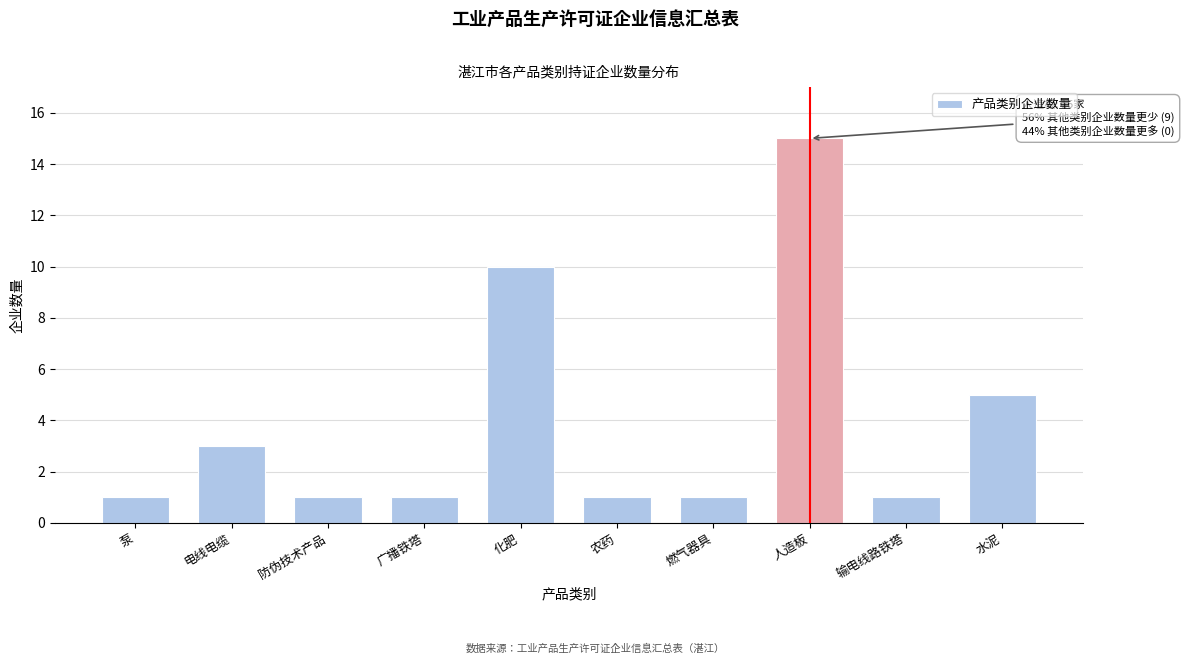

Reading left to right, what are all the values shown in this chart?

泵=1	电线电缆=3	防伪技术产品=1	广播铁塔=1	化肥=10	农药=1	燃气器具=1	人造板=15	输电线路铁塔=1	水泥=5